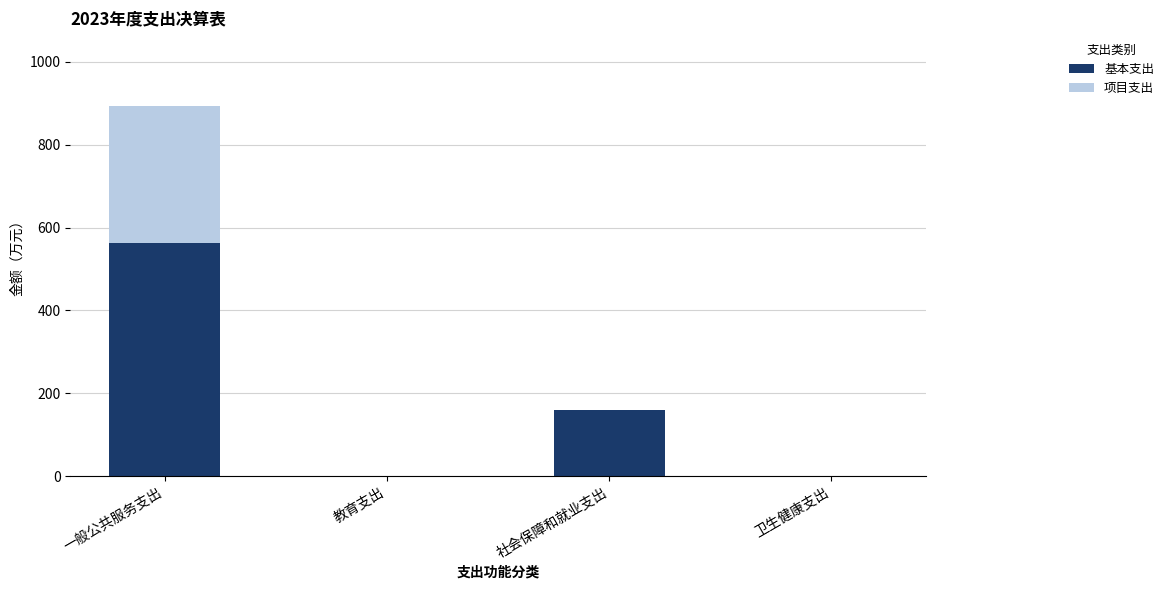

Which category has the highest value in the 基本支出 series?

一般公共服务支出